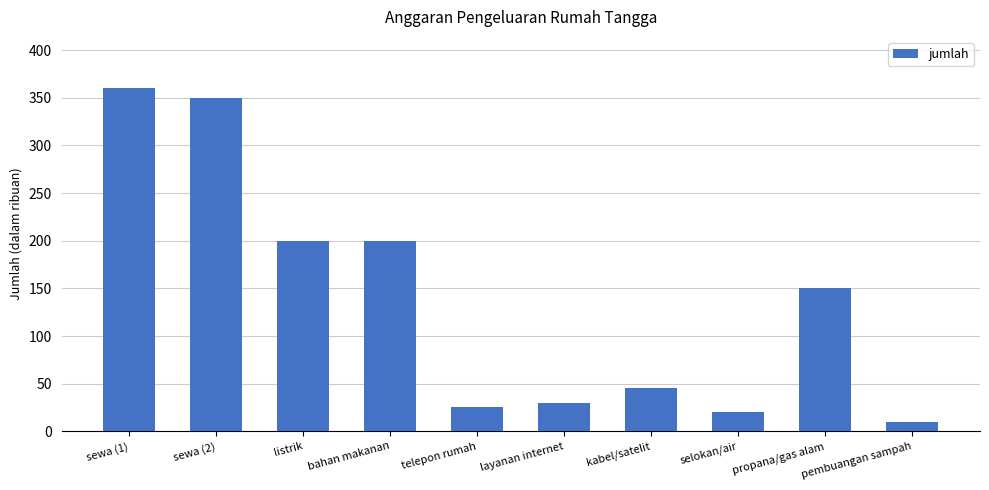

At which label does the data first exceed 150?

sewa (1)